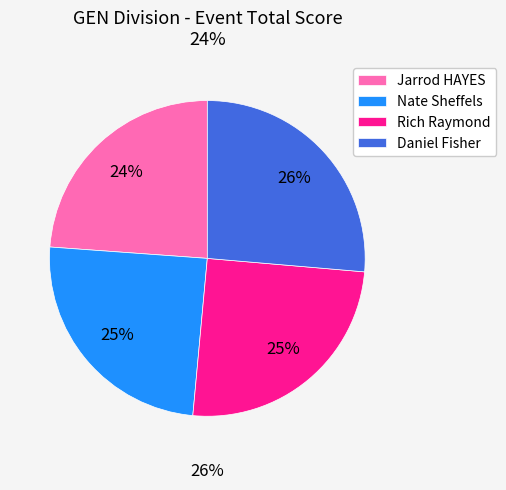

Is it true that Rich Raymond is 25% of the pie?

True